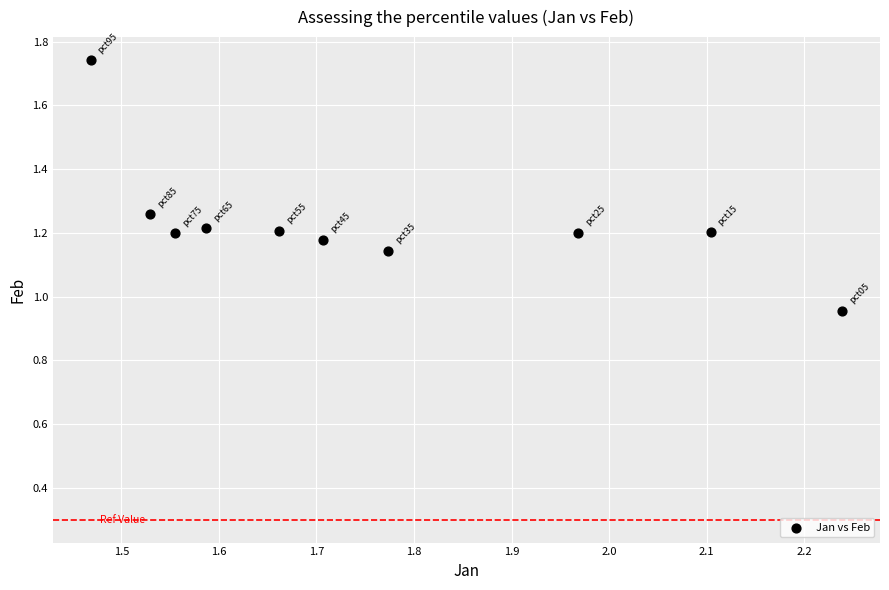

What is the range of X values (max minus min)?

0.8